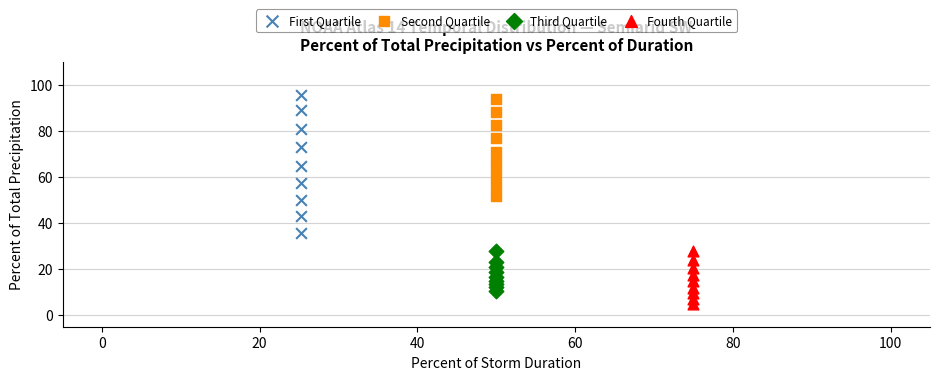

What are all the series names shown in the legend?

First Quartile, Second Quartile, Third Quartile, Fourth Quartile